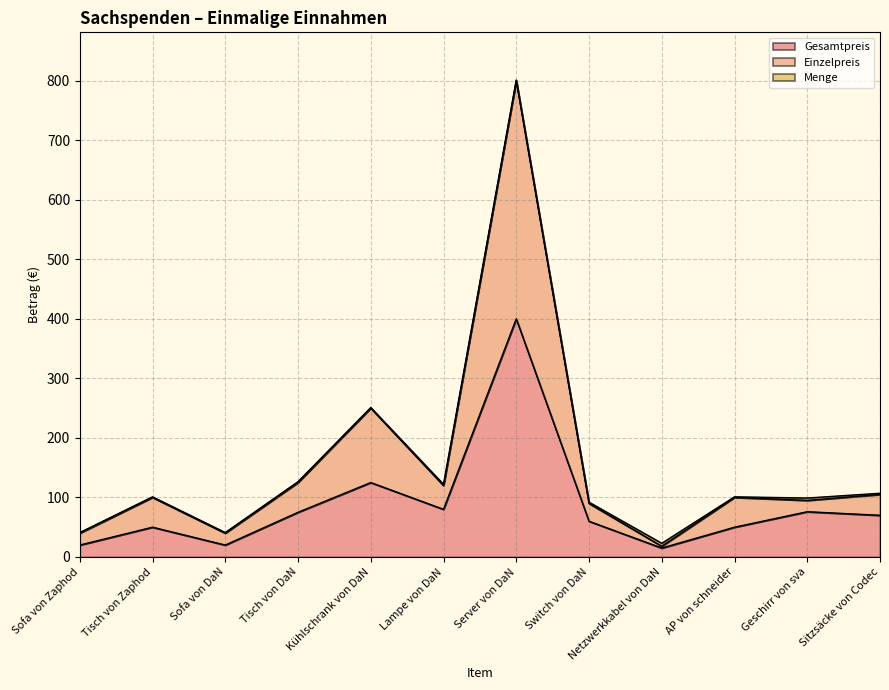

How many interior local peaks does the Einzelpreis series have?

4